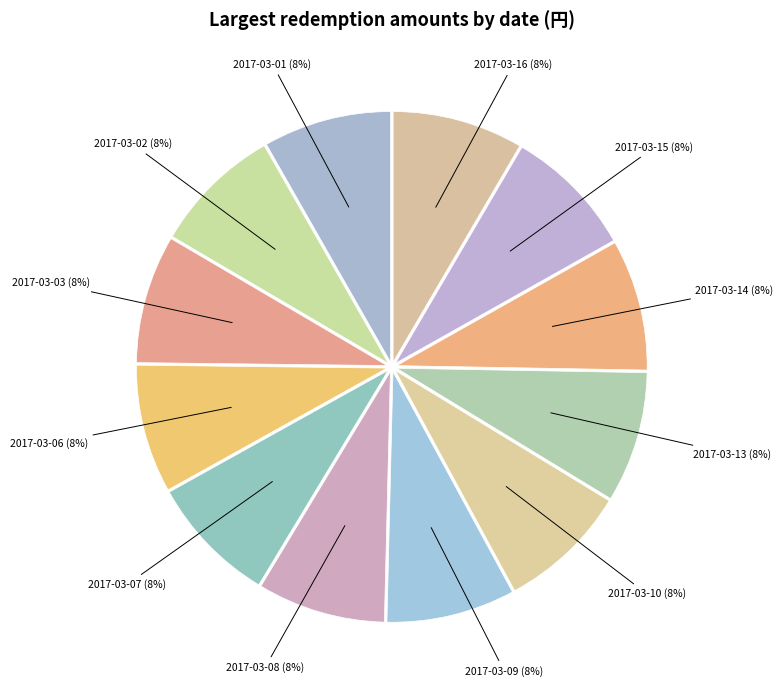

How many slices are in this pie chart?

12